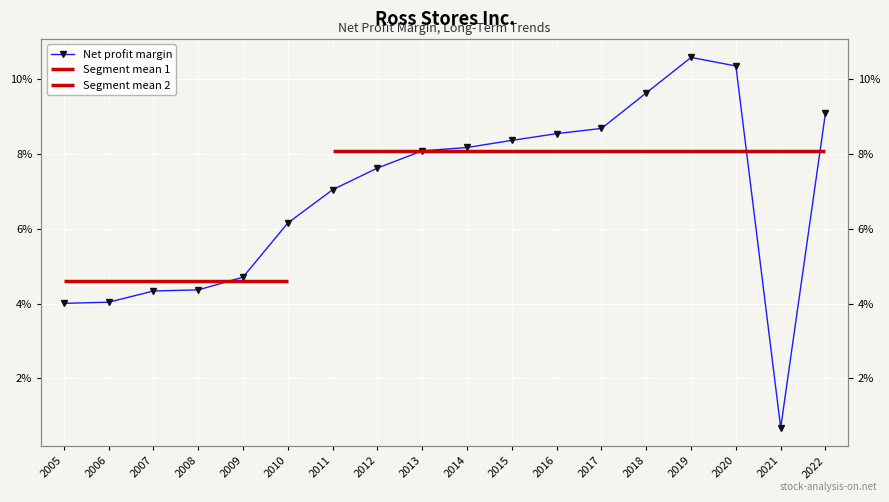

What is the average value?

0.1